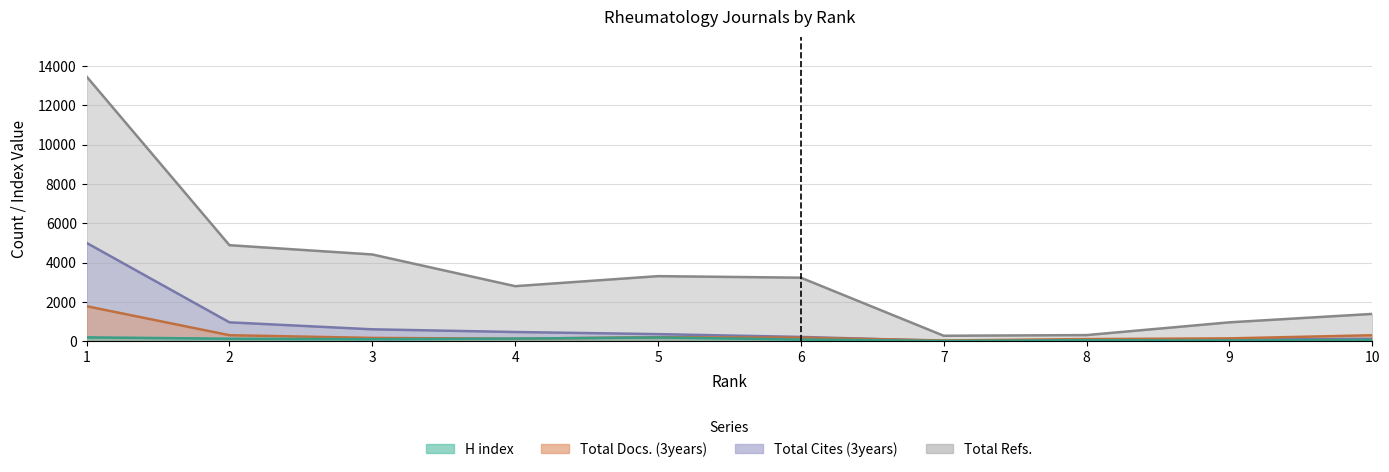

At which category is the sum across all series the highest?

1